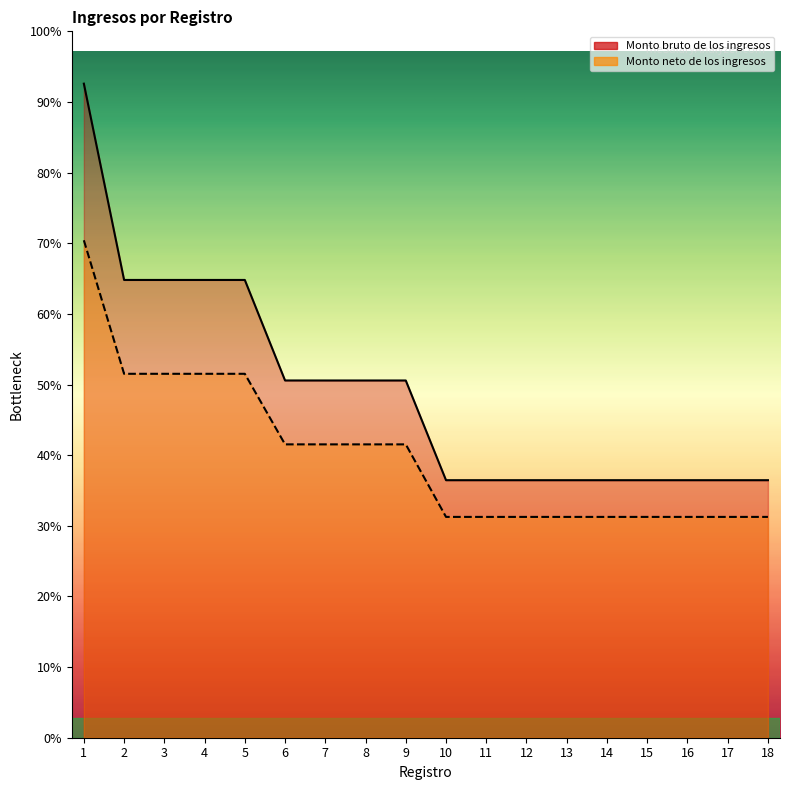

The Monto neto de los ingresos series shows 8724.6 at 1. True or false?

False